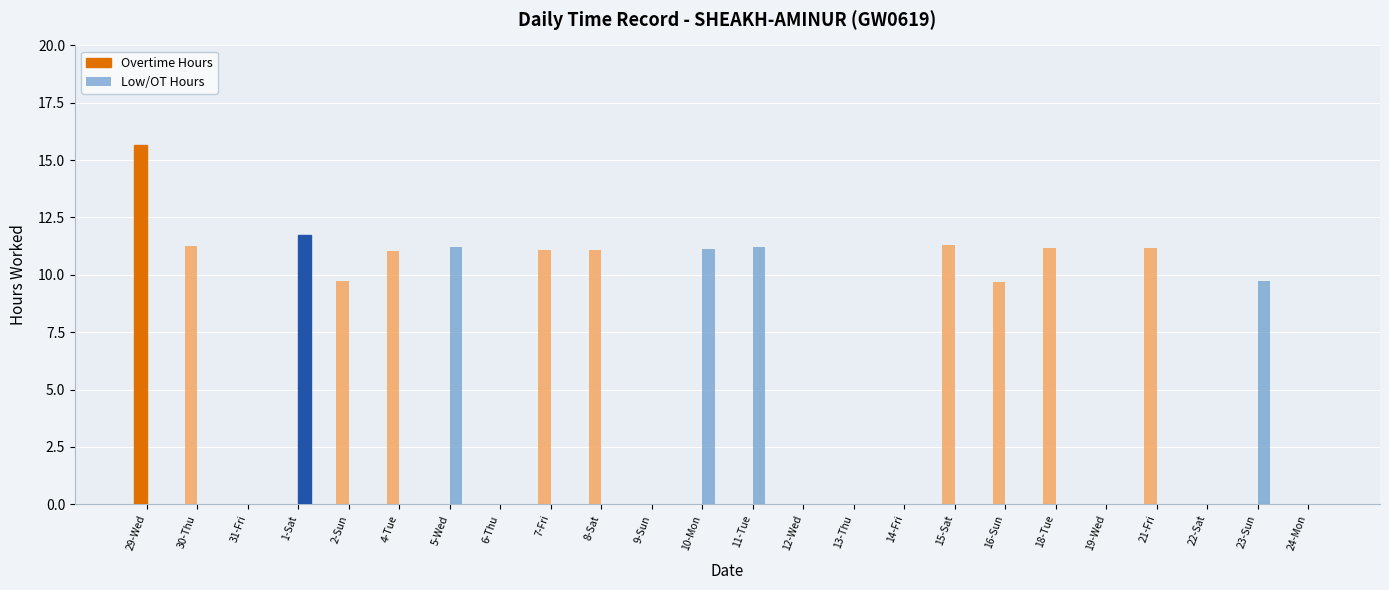

The Low/OT Hours series shows 7.0 at 7-Fri. True or false?

False